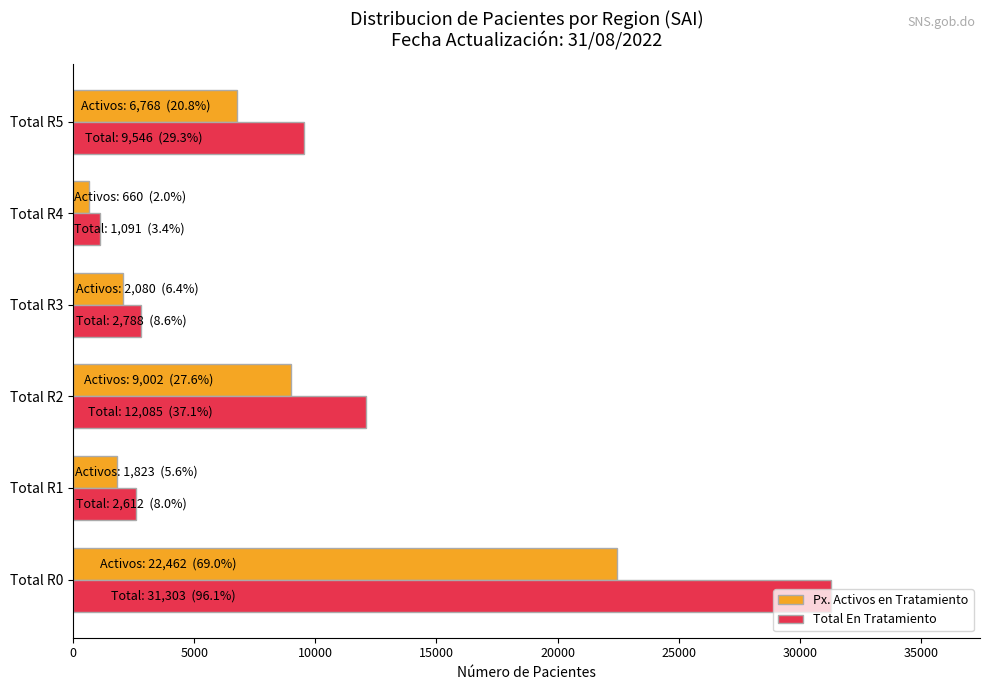

What is the difference between the maximum and minimum values in the Px. Activos en Tratamiento series?

21802